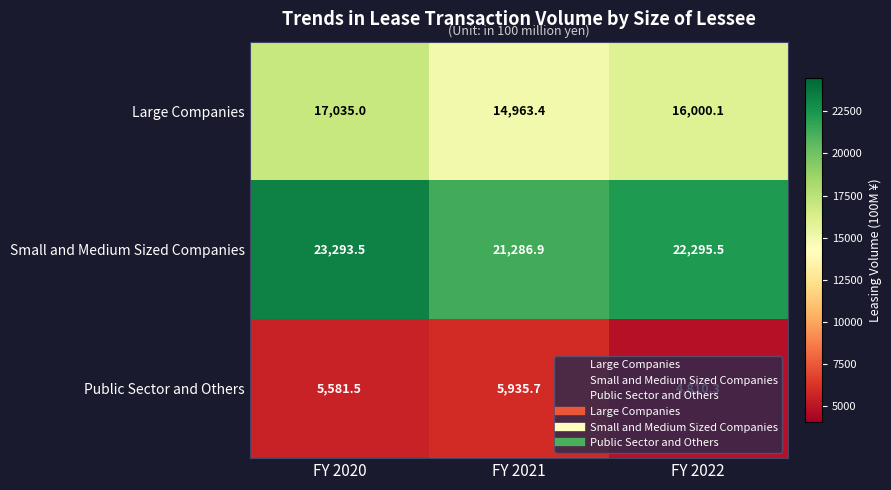

Which category has the lowest value in the Small and Medium Sized Companies series?

FY 2021